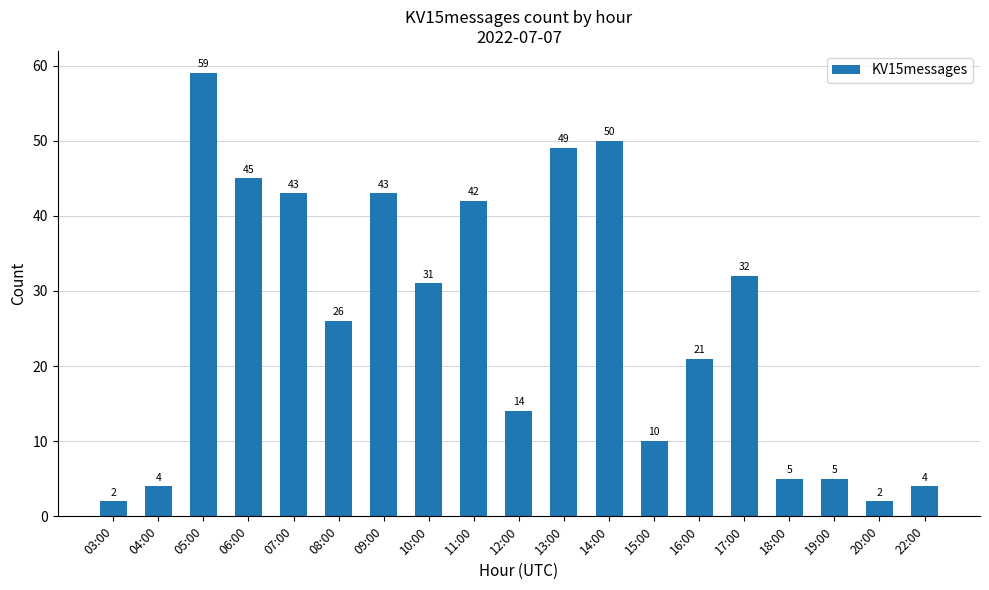

What is the label of the 15th bar from the left?

17:00